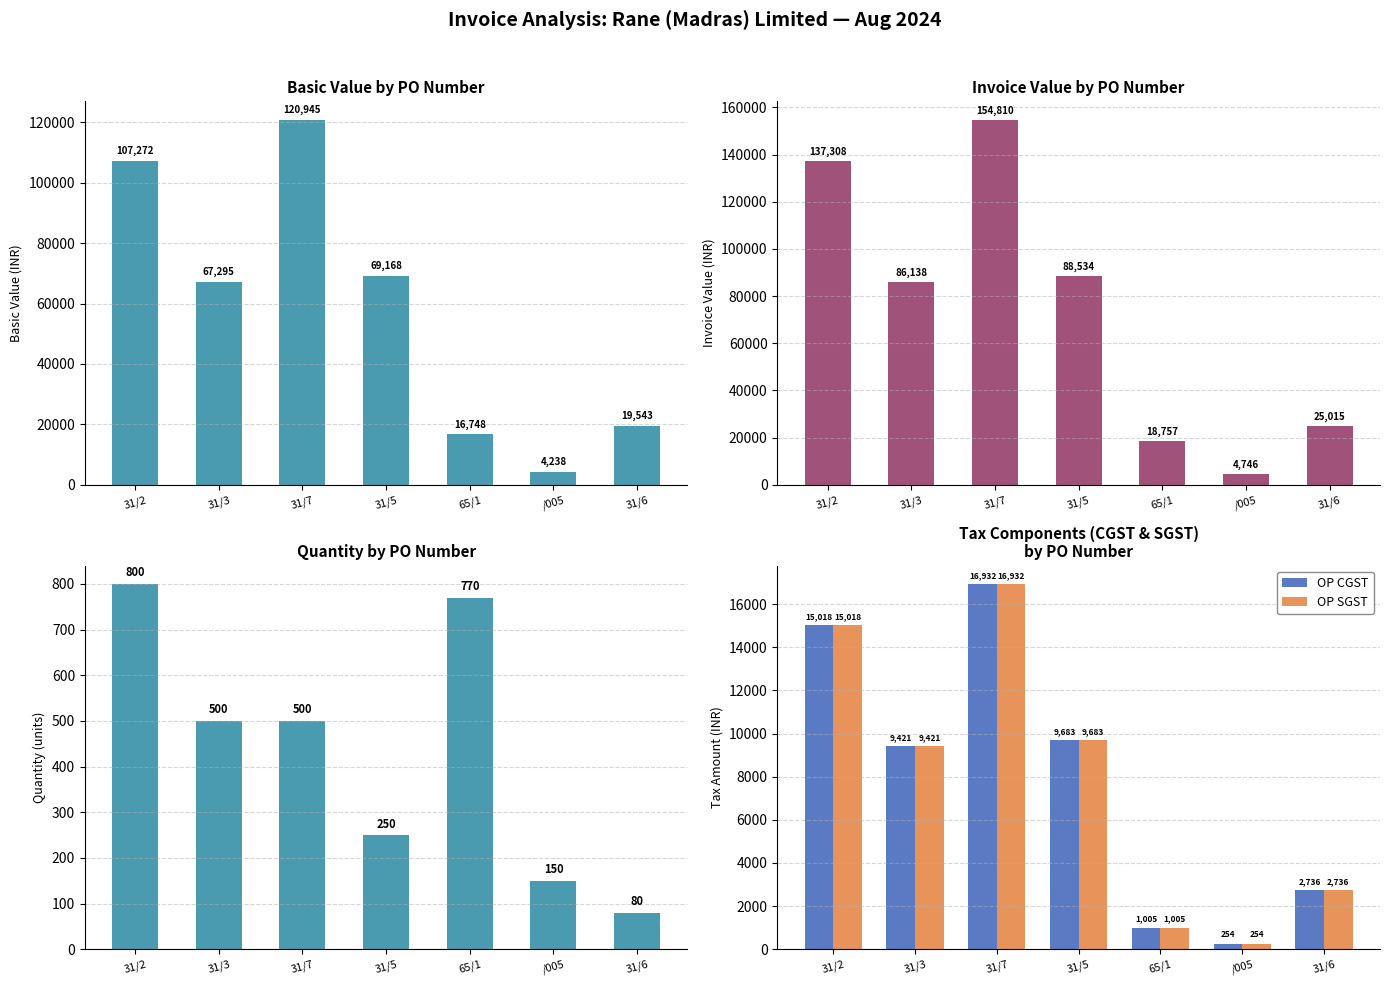

What is the average value of the INV VAL series?

73615.5